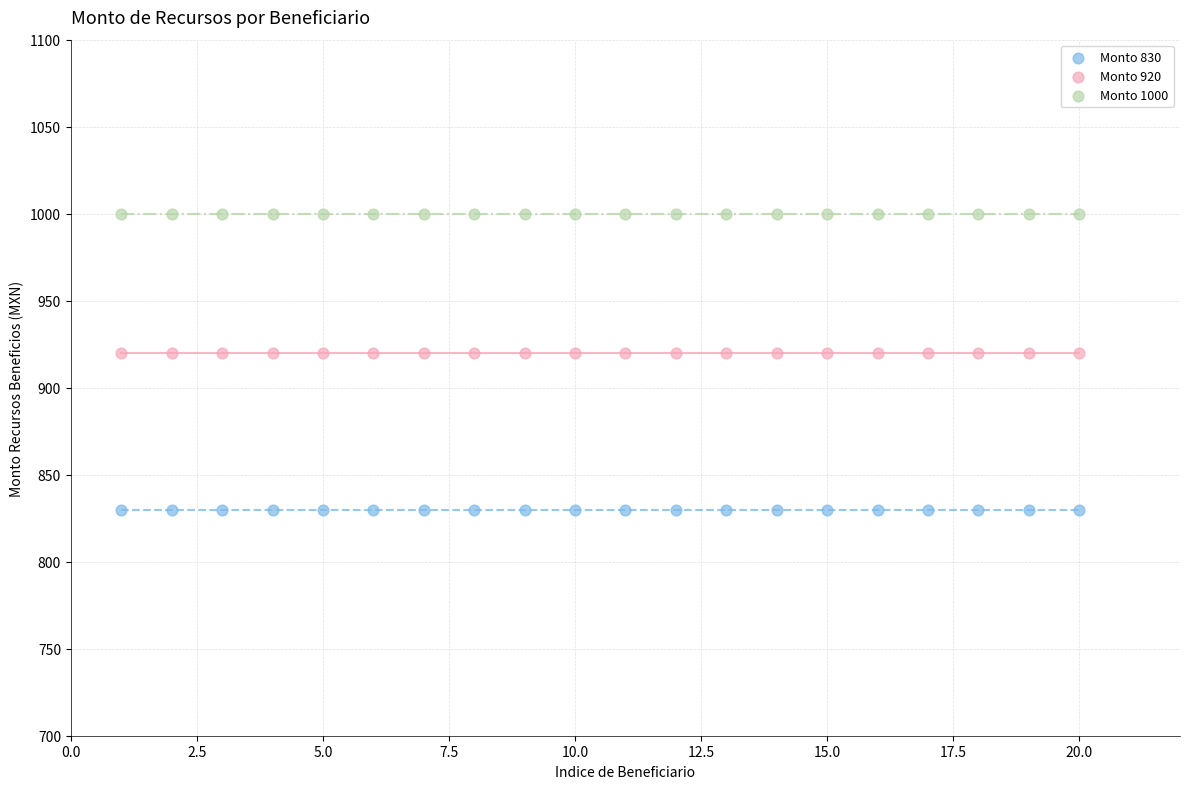

Which series reaches the minimum Y coordinate?

Monto 830